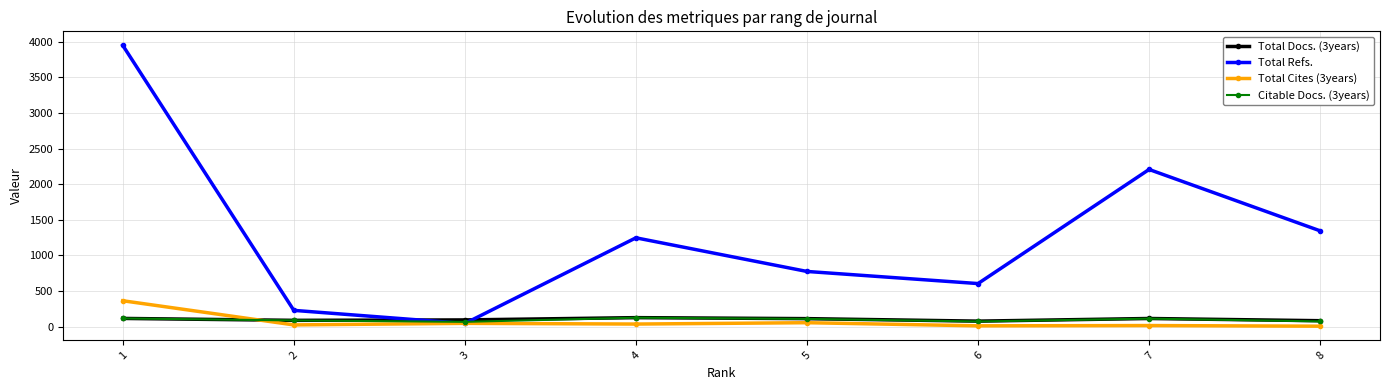

Which series has the largest total across all categories?

Total Refs.